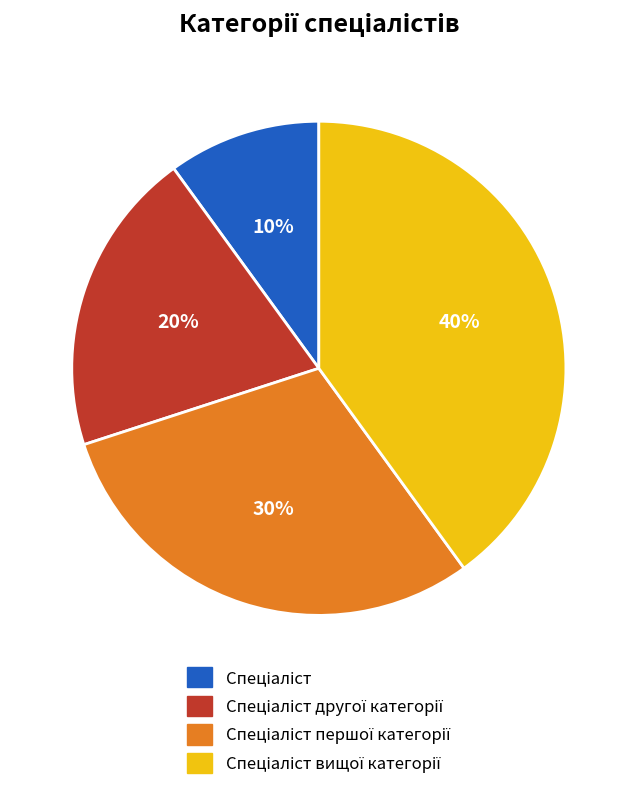

Does any single category account for the majority?

No